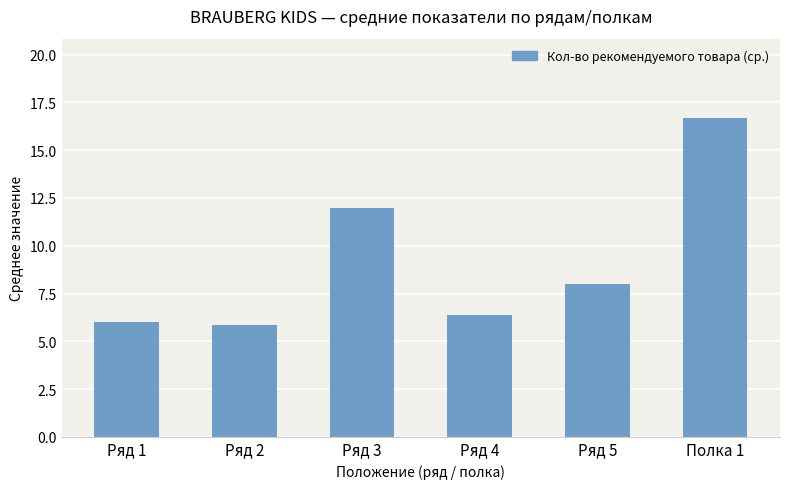

Which category has the highest value across all series?

Полка 1